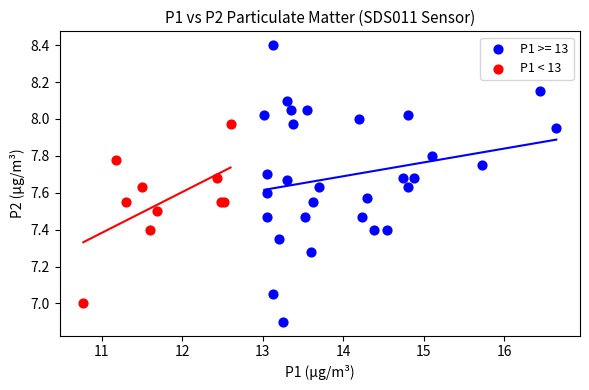

Which series contains the highest Y value?

P1 >= 13